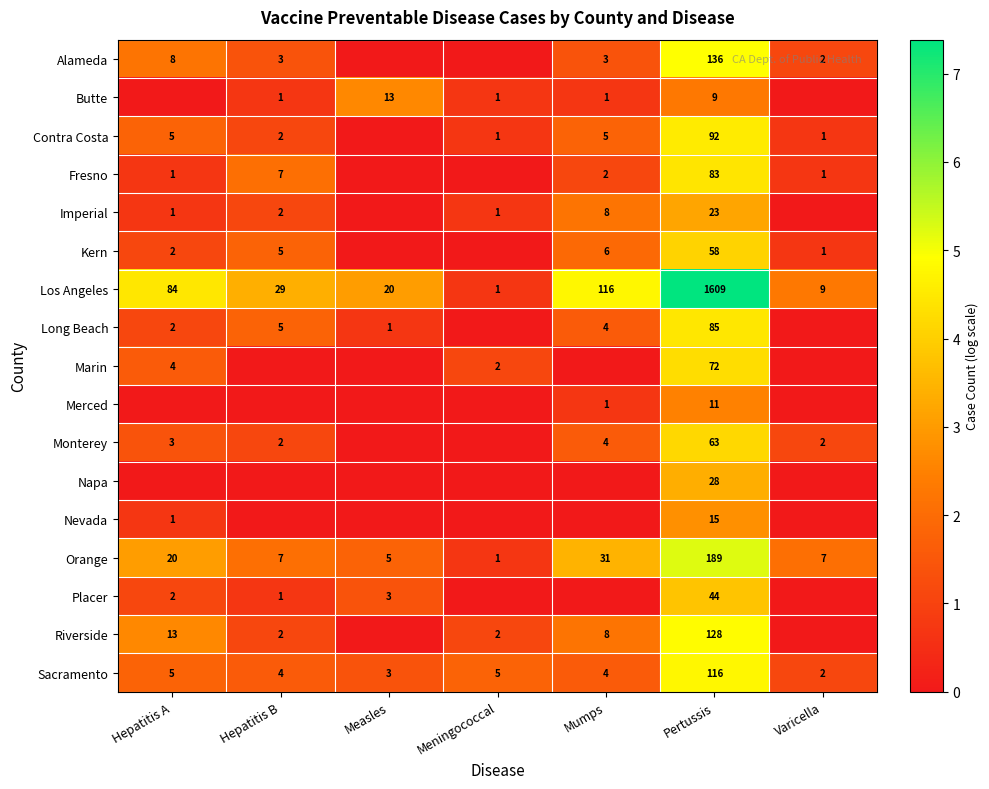

At which label is Orange closest to 95?

Mumps